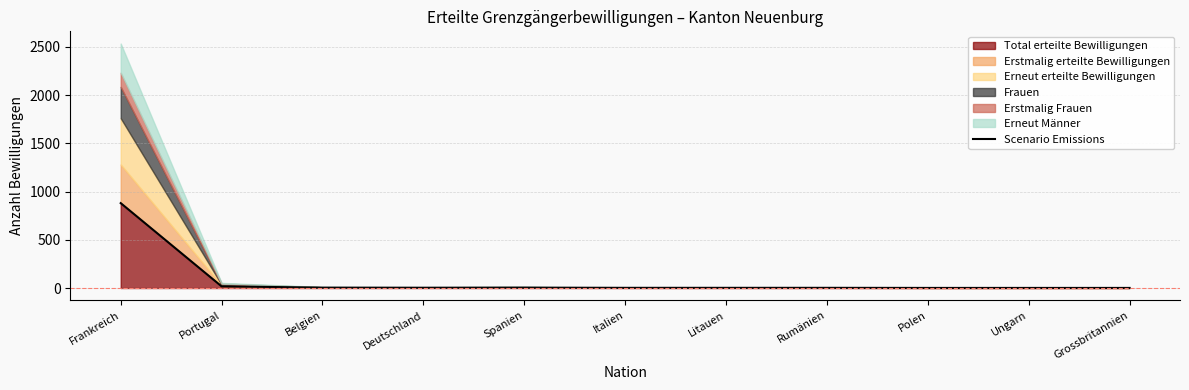

What is the greatest value displayed?

880